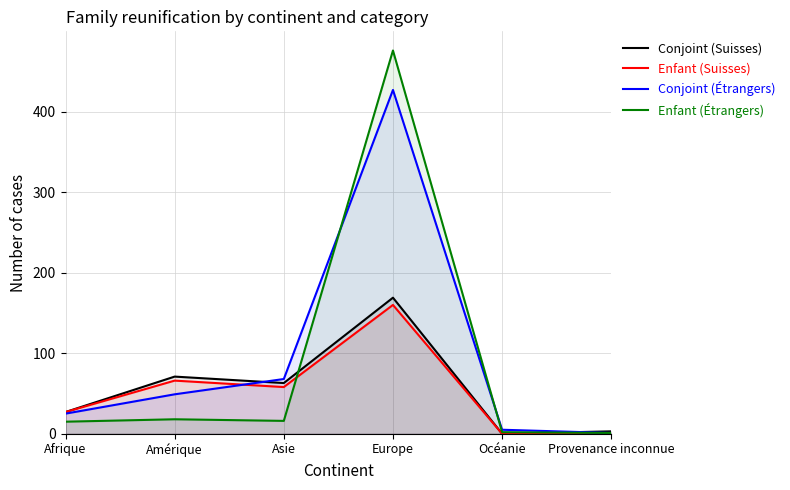

Which series ends up on top after the final intersection of Enfant (Étrangers) and Conjoint (Suisses)?

Conjoint (Suisses)